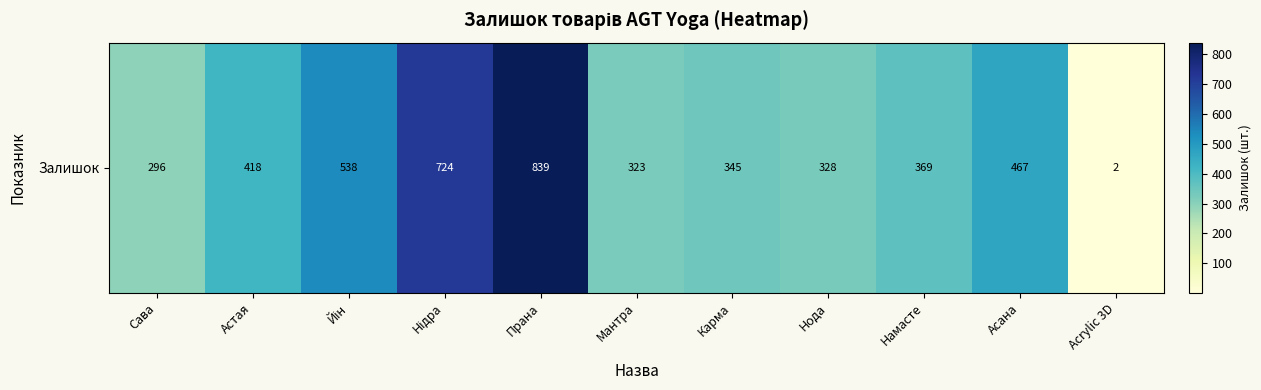

Rank the categories by value from lowest to highest.

Acrylic 3D, Сава, Мантра, Нода, Карма, Намасте, Астая, Асана, Йін, Нідра, Прана